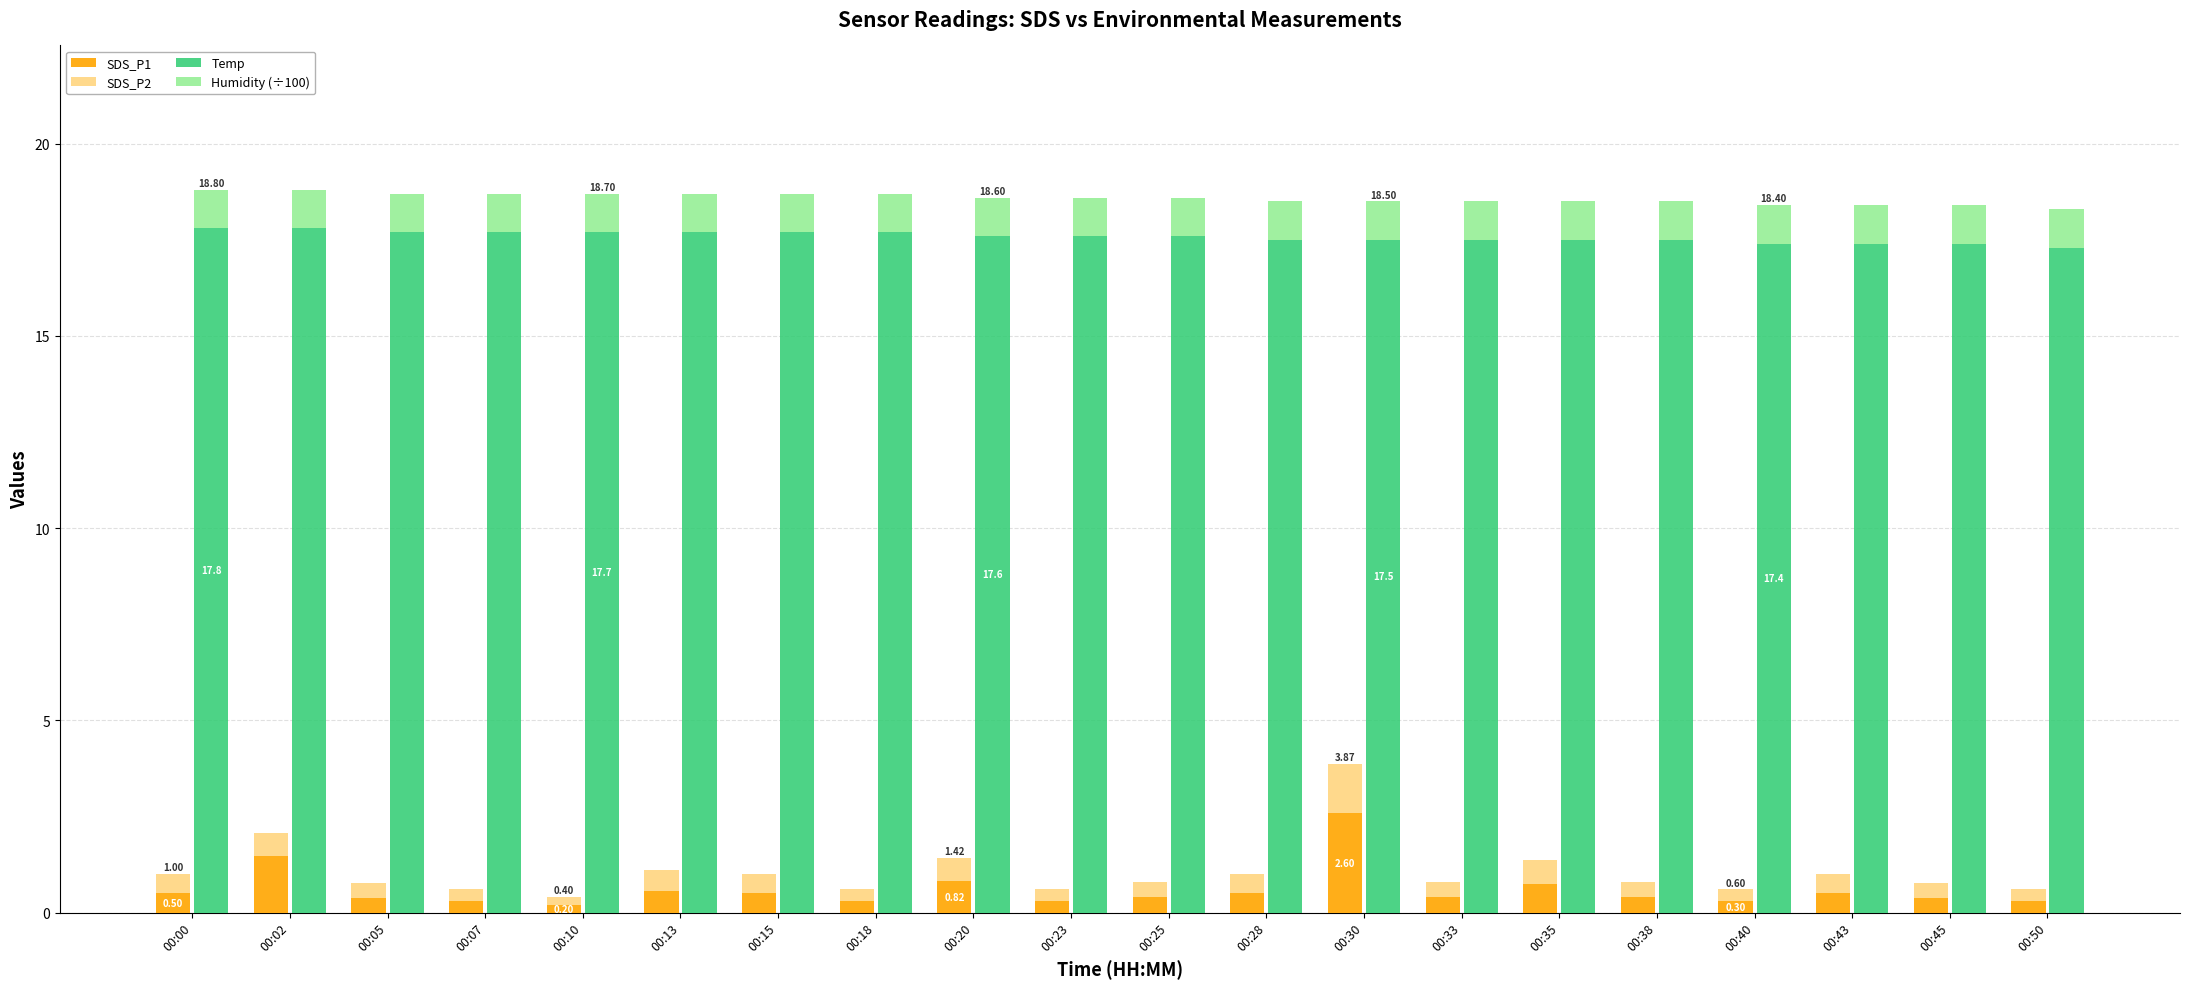

Reading right to left, transcribe all the data shown in this chart.

SDS_P1: 00:50=0.3	00:45=0.4	00:43=0.5	00:40=0.3	00:38=0.4	00:35=0.7	00:33=0.4	00:30=2.6	00:28=0.5	00:25=0.4	00:23=0.3	00:20=0.8	00:18=0.3	00:15=0.5	00:13=0.6	00:10=0.2	00:07=0.3	00:05=0.4	00:02=1.5	00:00=0.5
SDS_P2: 00:50=0.3	00:45=0.4	00:43=0.5	00:40=0.3	00:38=0.4	00:35=0.6	00:33=0.4	00:30=1.3	00:28=0.5	00:25=0.4	00:23=0.3	00:20=0.6	00:18=0.3	00:15=0.5	00:13=0.6	00:10=0.2	00:07=0.3	00:05=0.4	00:02=0.6	00:00=0.5
Temp: 00:50=17.3	00:45=17.4	00:43=17.4	00:40=17.4	00:38=17.5	00:35=17.5	00:33=17.5	00:30=17.5	00:28=17.5	00:25=17.6	00:23=17.6	00:20=17.6	00:18=17.7	00:15=17.7	00:13=17.7	00:10=17.7	00:07=17.7	00:05=17.7	00:02=17.8	00:00=17.8
Humidity (÷100): 00:50=1.0	00:45=1.0	00:43=1.0	00:40=1.0	00:38=1.0	00:35=1.0	00:33=1.0	00:30=1.0	00:28=1.0	00:25=1.0	00:23=1.0	00:20=1.0	00:18=1.0	00:15=1.0	00:13=1.0	00:10=1.0	00:07=1.0	00:05=1.0	00:02=1.0	00:00=1.0